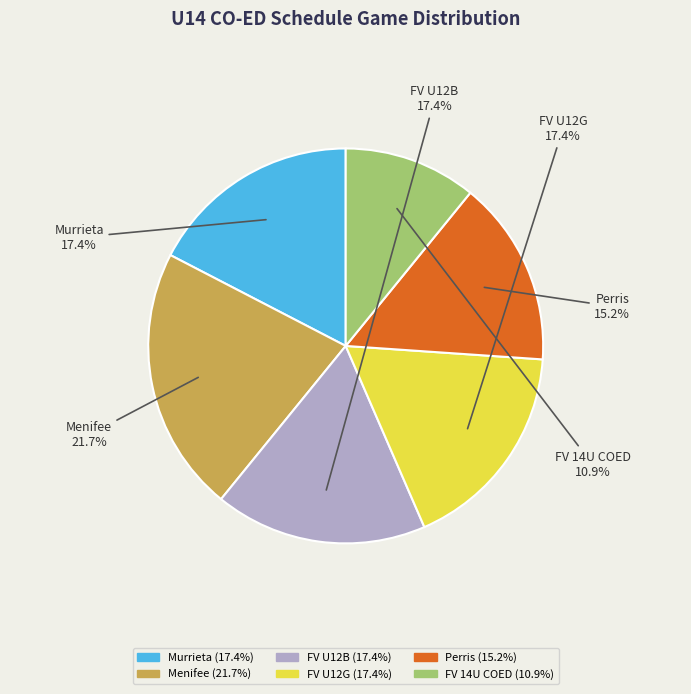

Between Menifee and Perris, which is larger?

Menifee